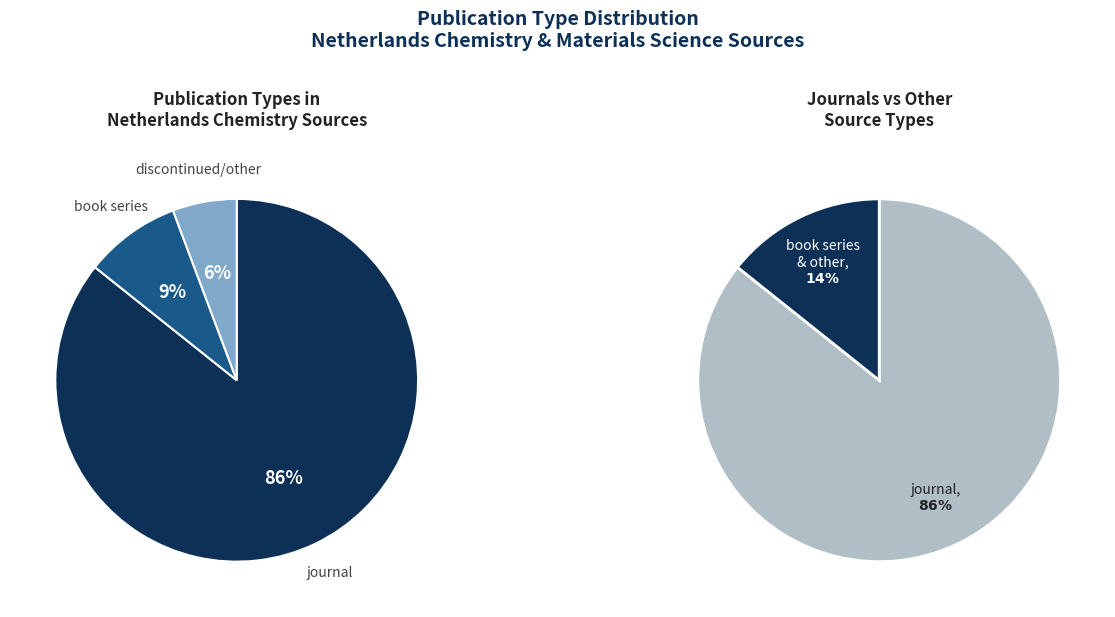

What percentage do journal and book series together represent?

94.3%